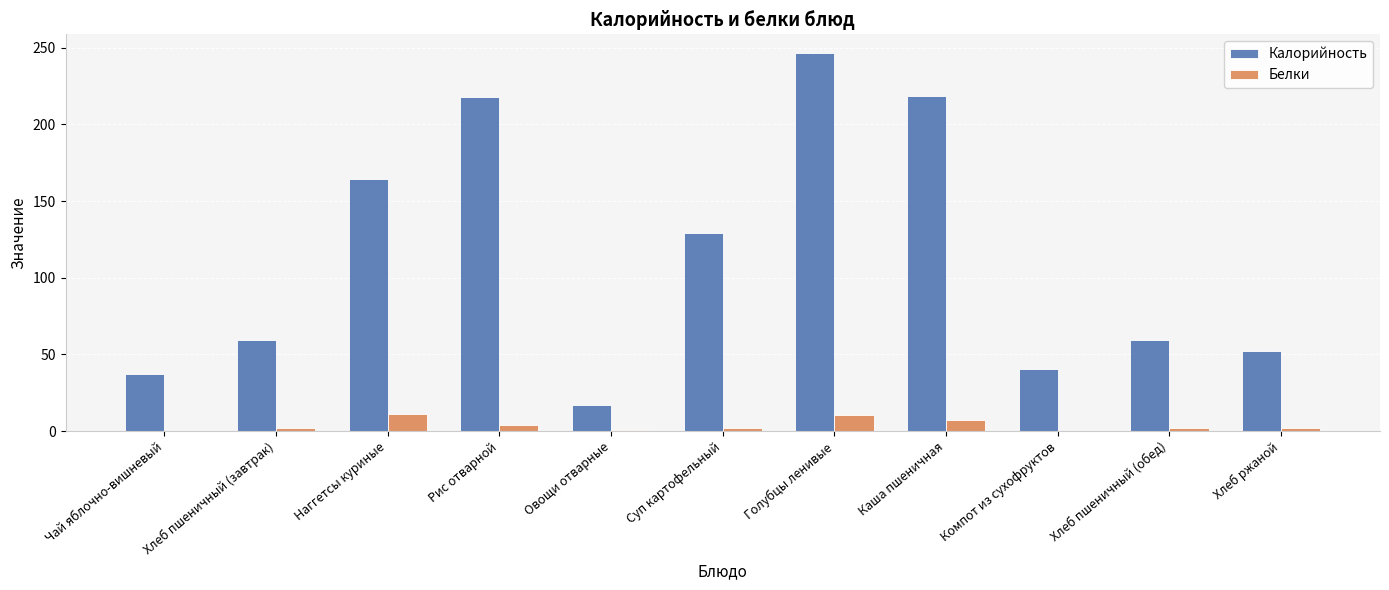

Is it true that Калорийность equals 218.0 at Рис отварной?

True